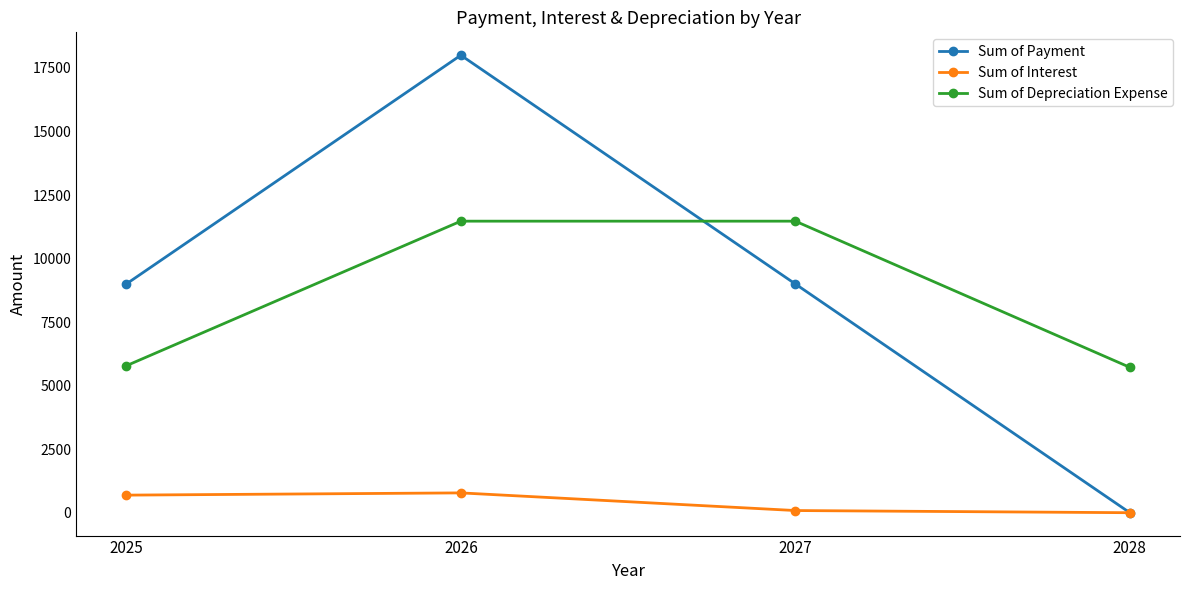

True or false: Sum of Payment has more than 1 points higher than both neighbors.

False